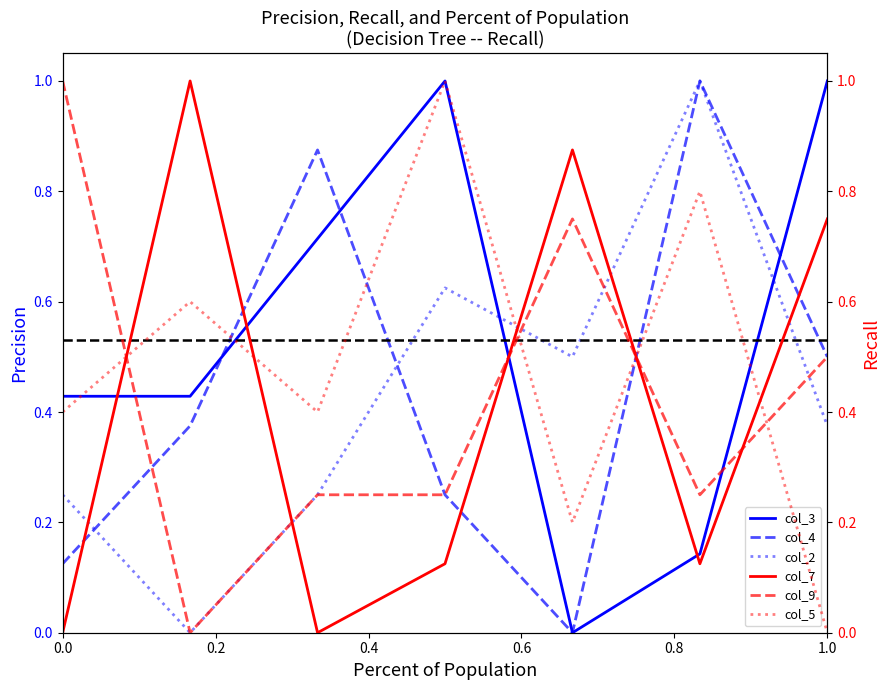

After their last crossing, which series has the higher values: col_7 or col_4?

col_7